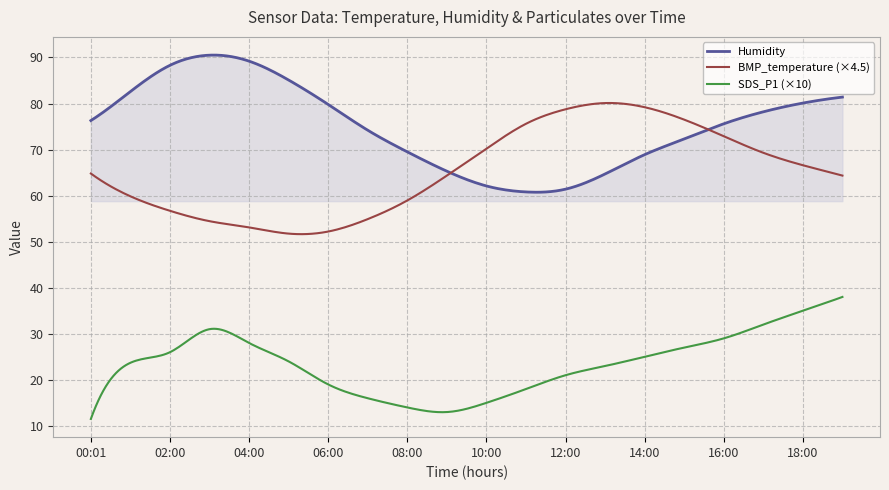

How many series are shown in this chart?

3